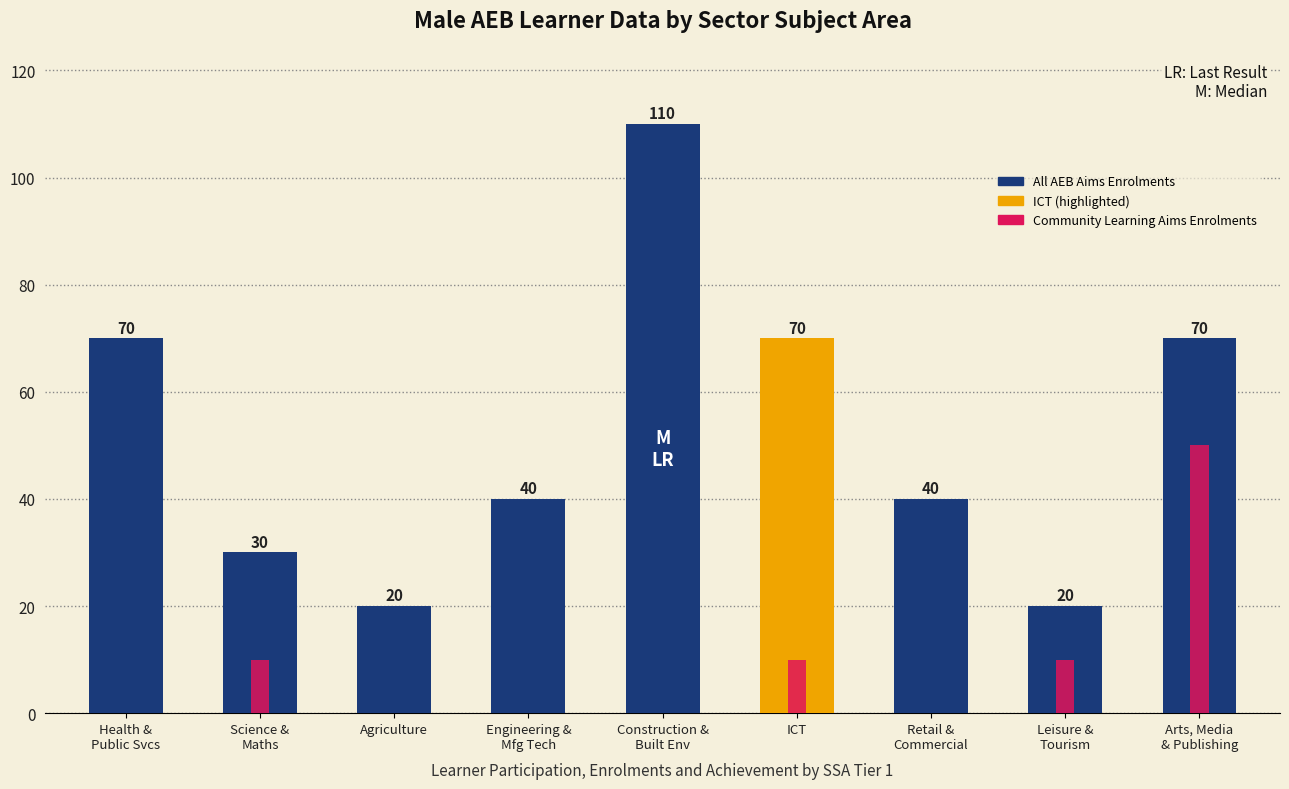

What position from the left is Science &
Maths?

2